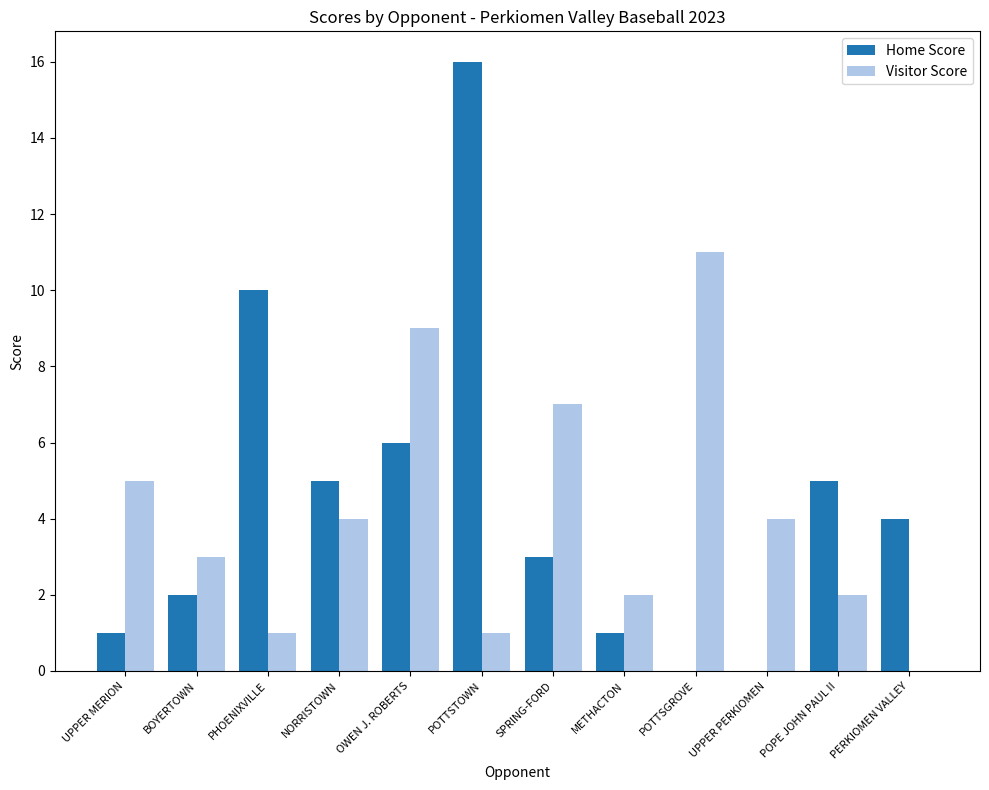

Count the number of data series in this chart.

2